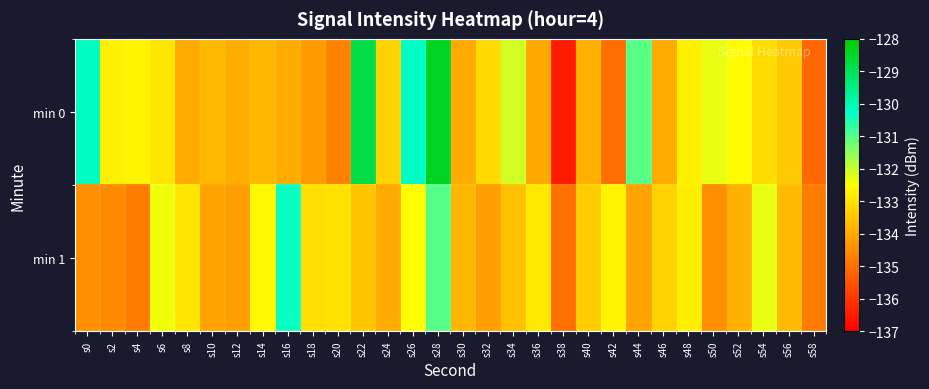

List the series in order of their peak value, lowest first.

min 1, min 0